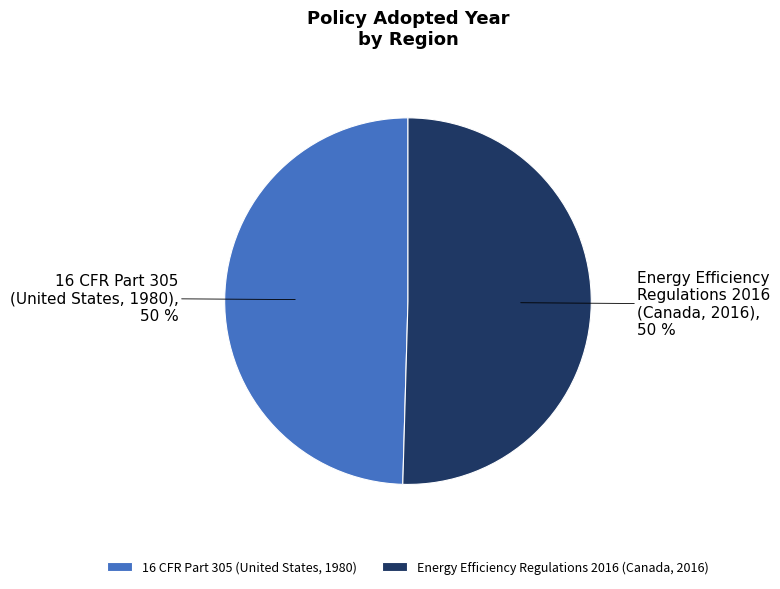

Combined, do Energy Efficiency Regulations 2016 (Canada, 2016) and 16 CFR Part 305 (United States, 1980) account for over 50%?

Yes